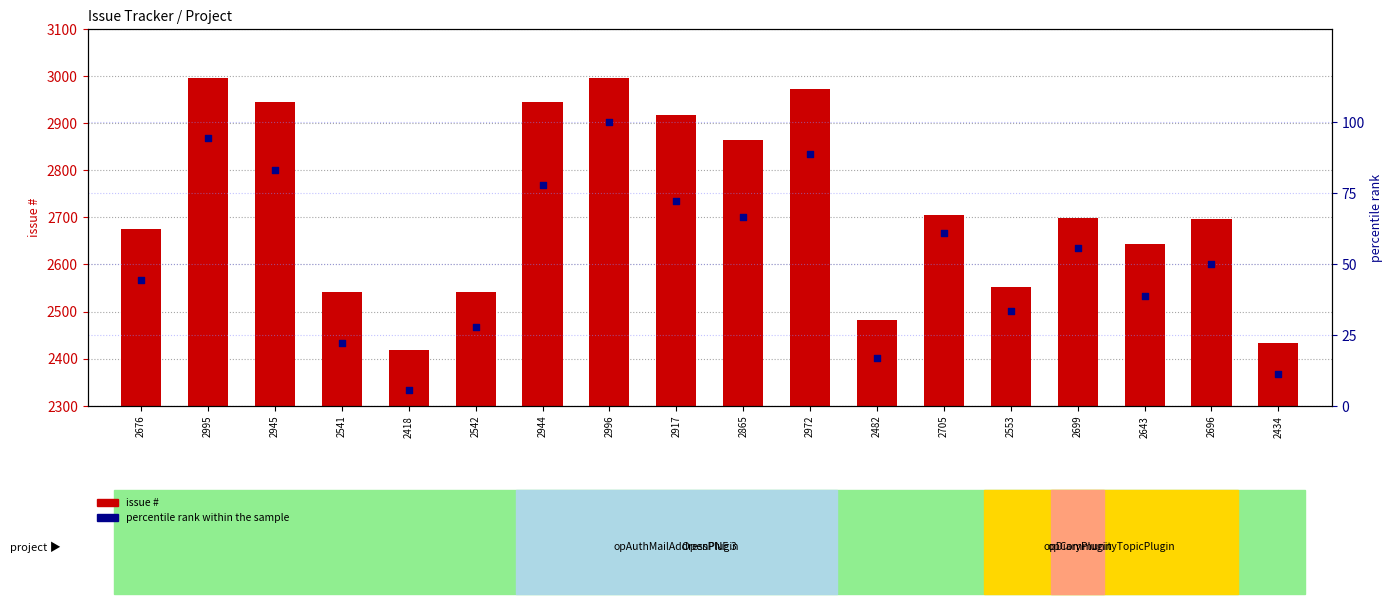

Which series reaches the minimum Y coordinate?

percentile rank within the sample